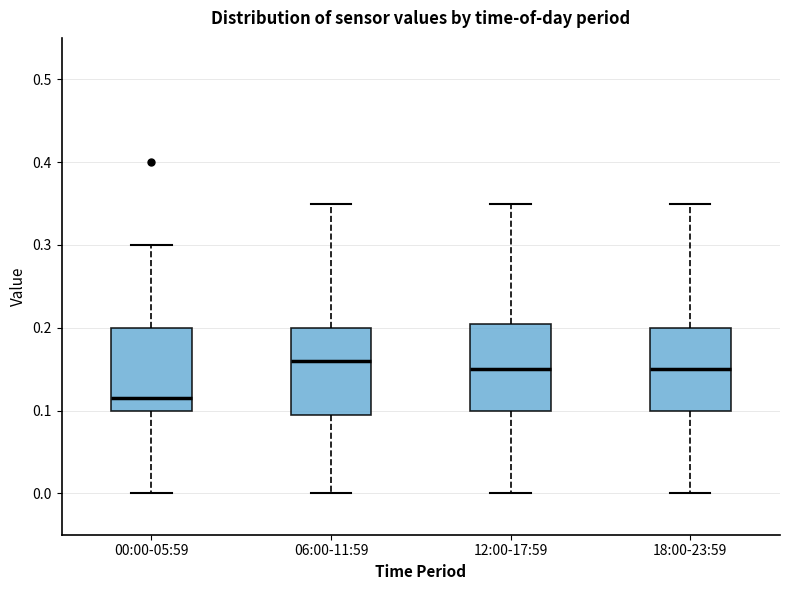

Reading left to right, transcribe this box plot: for each box, give where its median line is, the range the box spans, and where its two whiskers end, as read against the y-axis. The values are not printed on the chart, so give them approximately, as read against the axis.

00:00-05:59: median 0.12, box 0.10 to 0.20, whiskers 0.00 to 0.30
06:00-11:59: median 0.16, box 0.10 to 0.20, whiskers 0.00 to 0.35
12:00-17:59: median 0.15, box 0.10 to 0.21, whiskers 0.00 to 0.35
18:00-23:59: median 0.15, box 0.10 to 0.20, whiskers 0.00 to 0.35